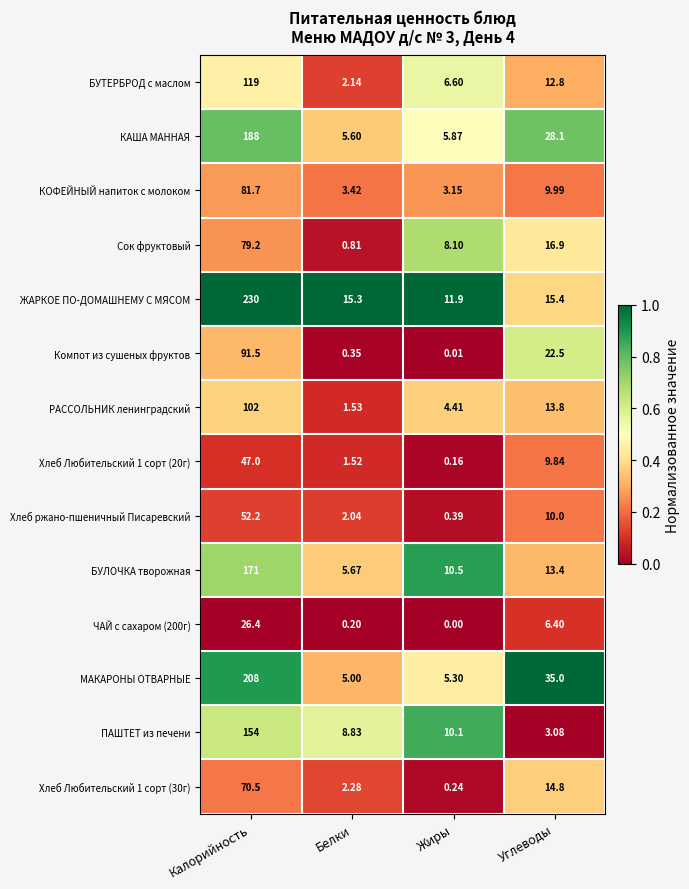

List the labels in order of Хлеб ржано-пшеничный Писаревский value, smallest first.

Жиры, Белки, Углеводы, Калорийность